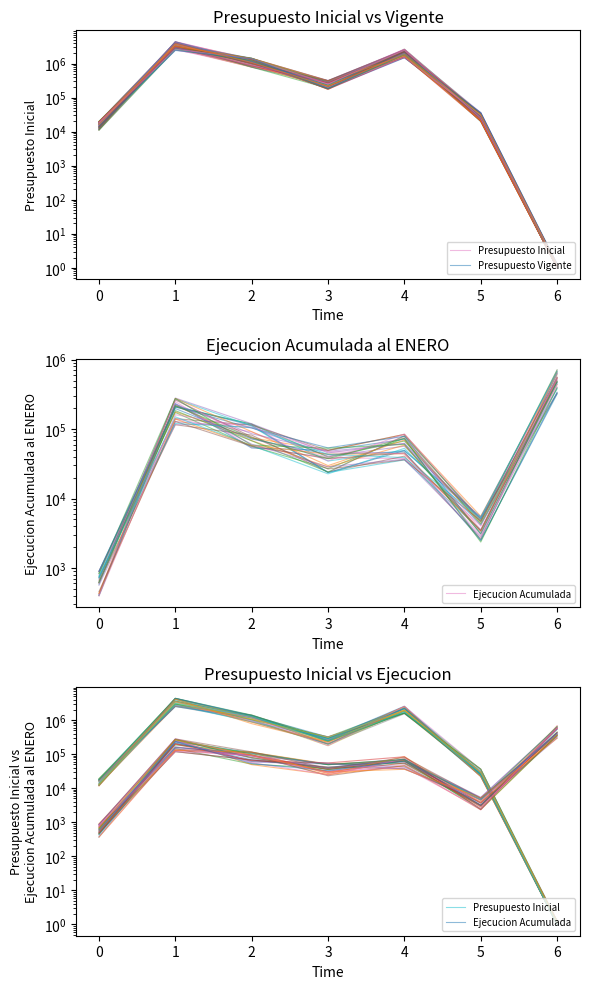

Reading left to right, transcribe all the data shown in this chart.

Presupuesto Inicial: 17574.4	4281169.4	1125595.6	253888.5	1590638.8	27258.9	1.0
Presupuesto Vigente: 16035.6	3859023.4	1219678.1	207880.1	2346109.6	23709.6	1.0
Ejecucion Acumulada: 368.3	227464.9	61118.1	54303.3	42447.9	3643.5	321413.9